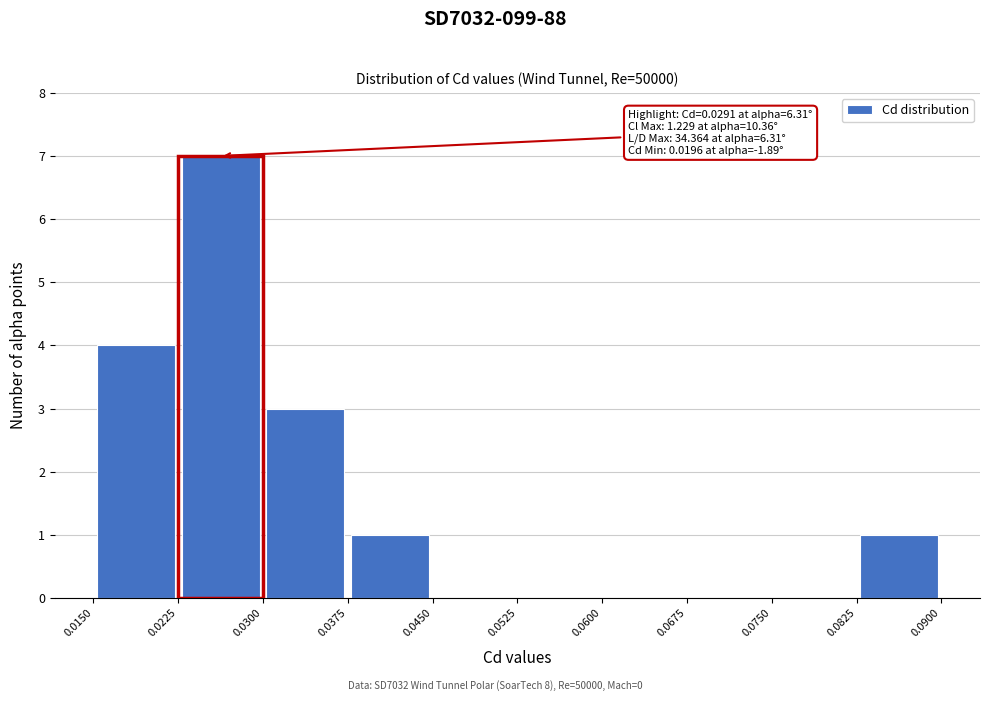

Over which range of the x-axis is the bar tallest?

0.0225 to 0.0300